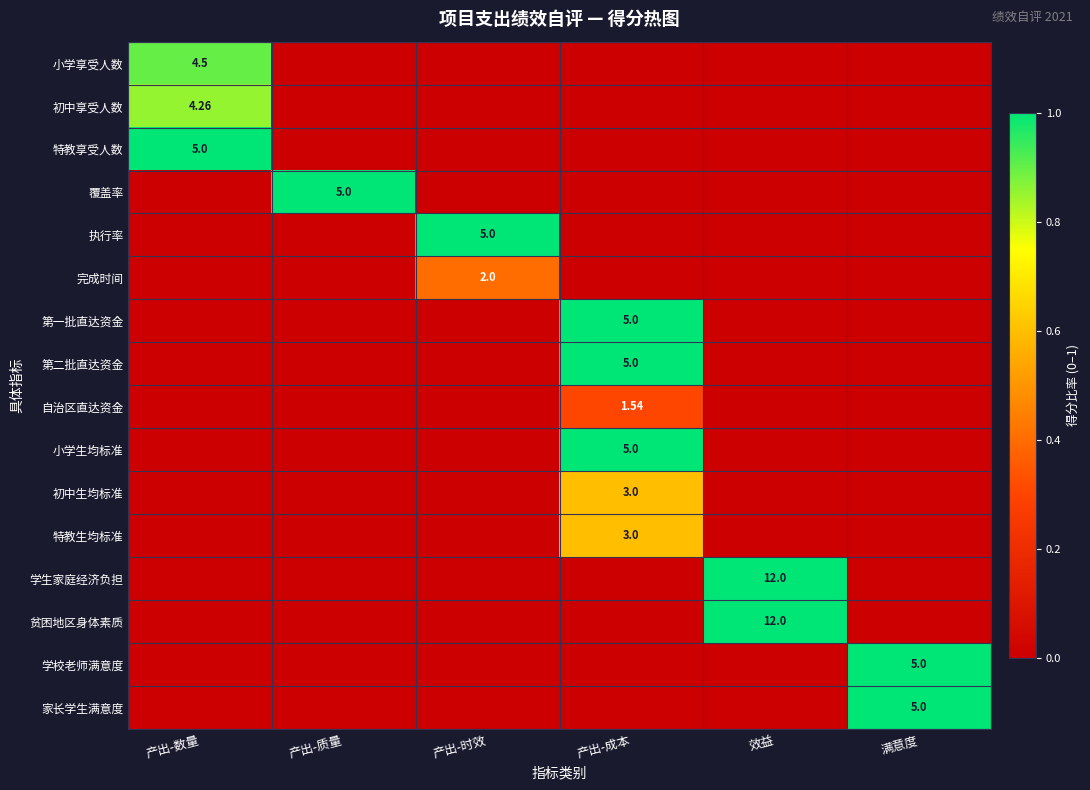

Is the value of 第二批直达资金 at 效益 greater than the value of 执行率 at 产出-时效?

No